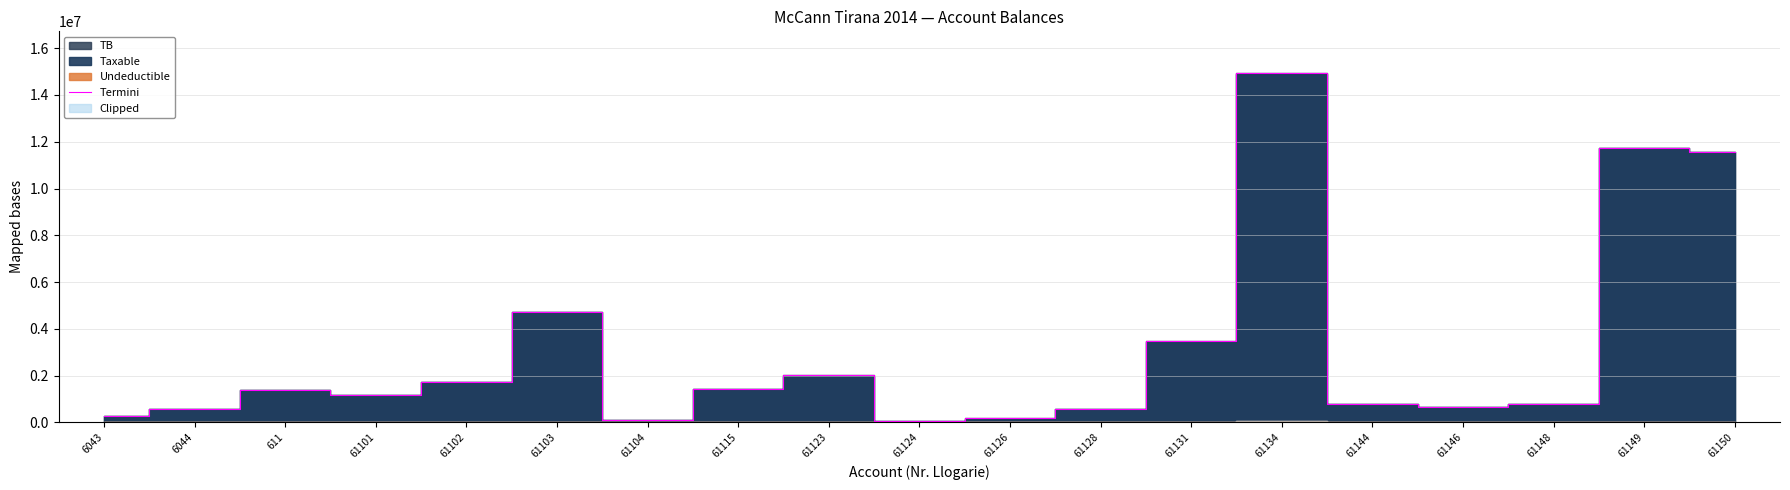

Count the number of values greater than 1149043.

10